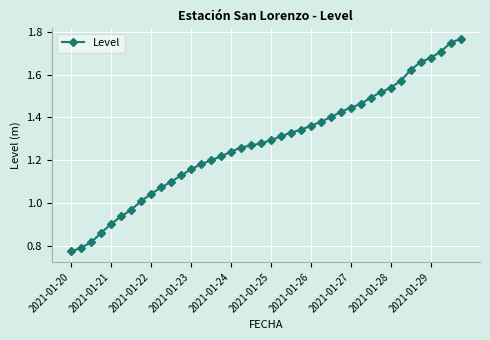

What is the sum of all values?

51.2